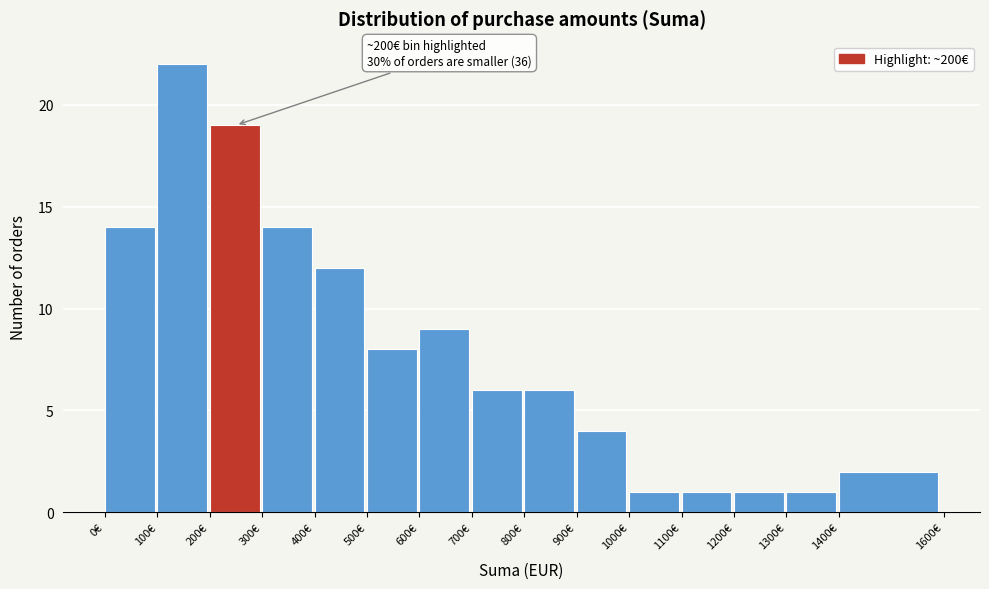

Over which range of the x-axis is the bar tallest?

100 to 200